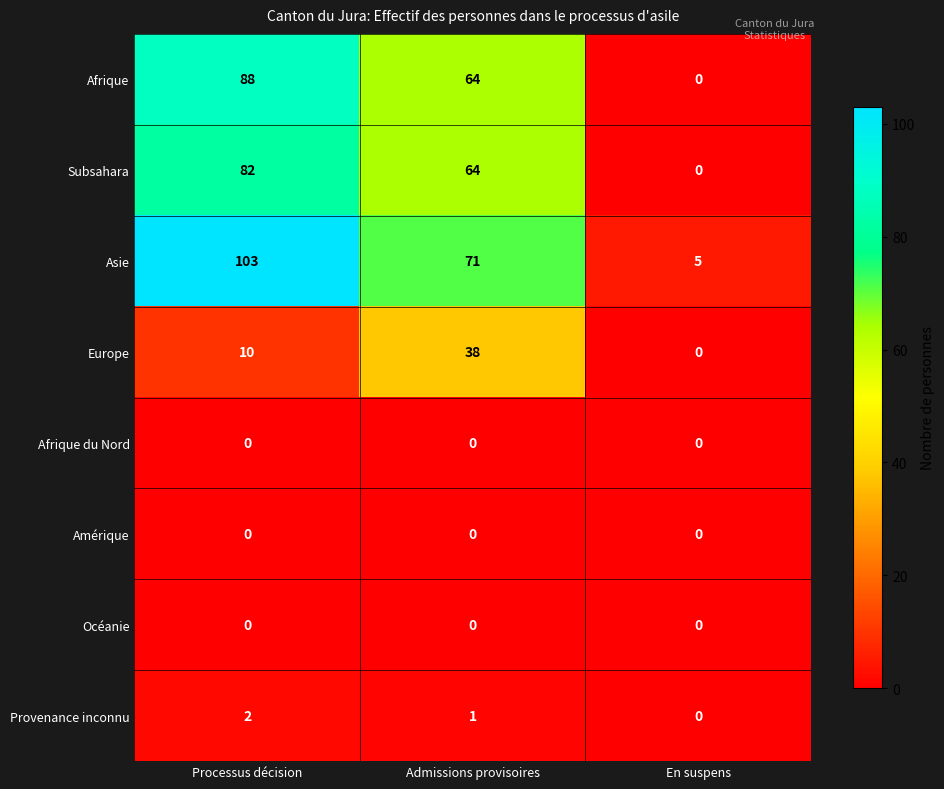

List the labels in order of Asie value, smallest first.

En suspens, Admissions provisoires, Processus décision